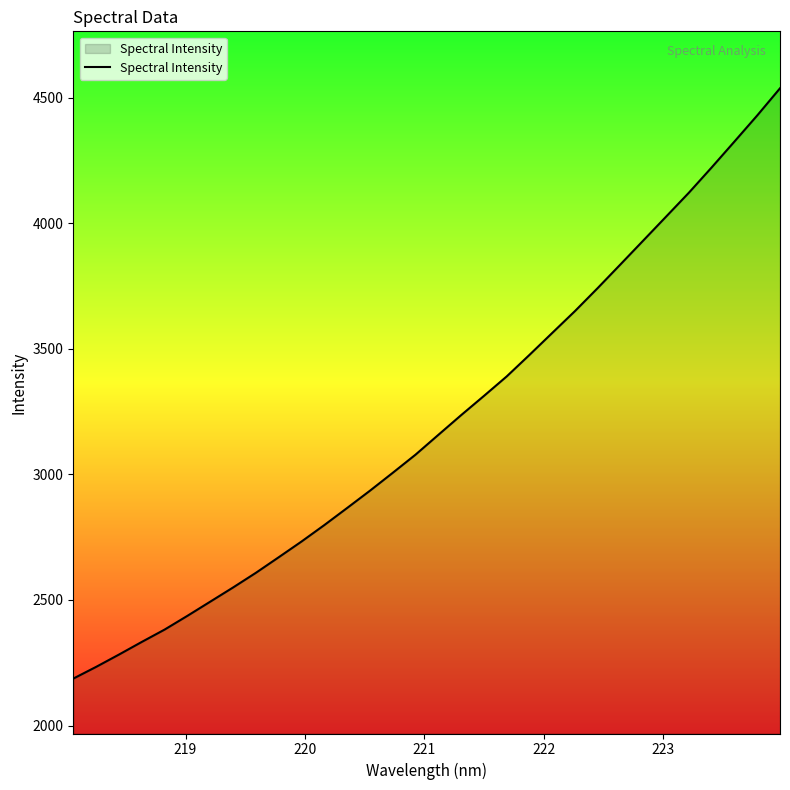

How many distinct data groups are displayed?

1